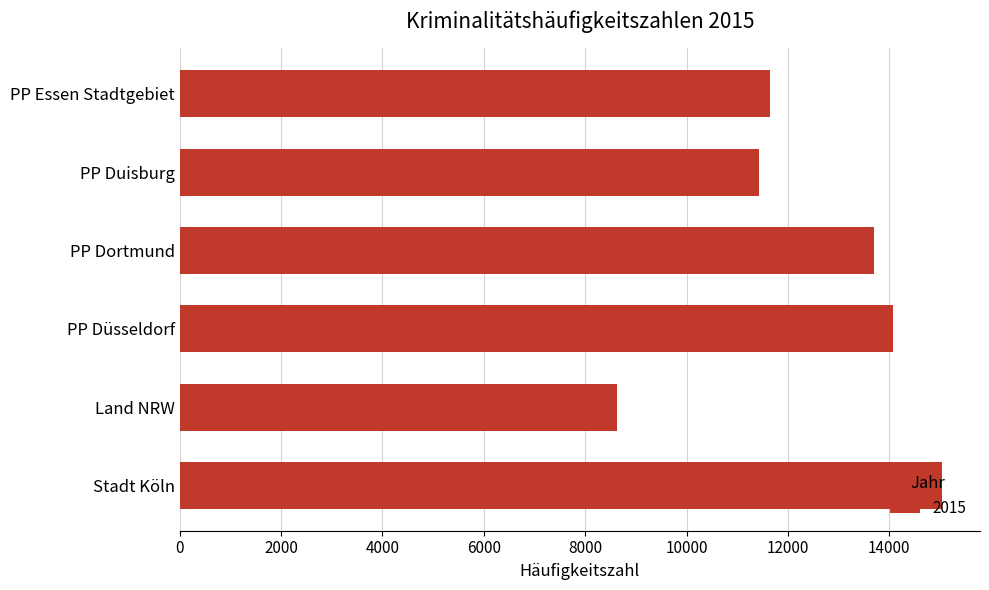

Which has a higher value, Land NRW or PP Dortmund?

PP Dortmund